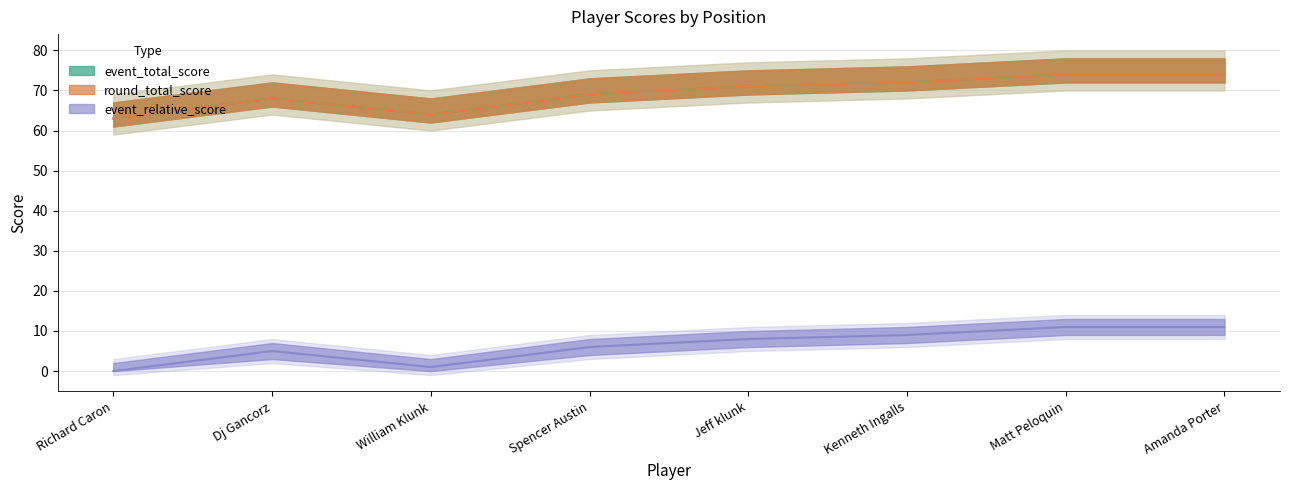

Which category has the highest value in the event_relative_score series?

Matt Peloquin